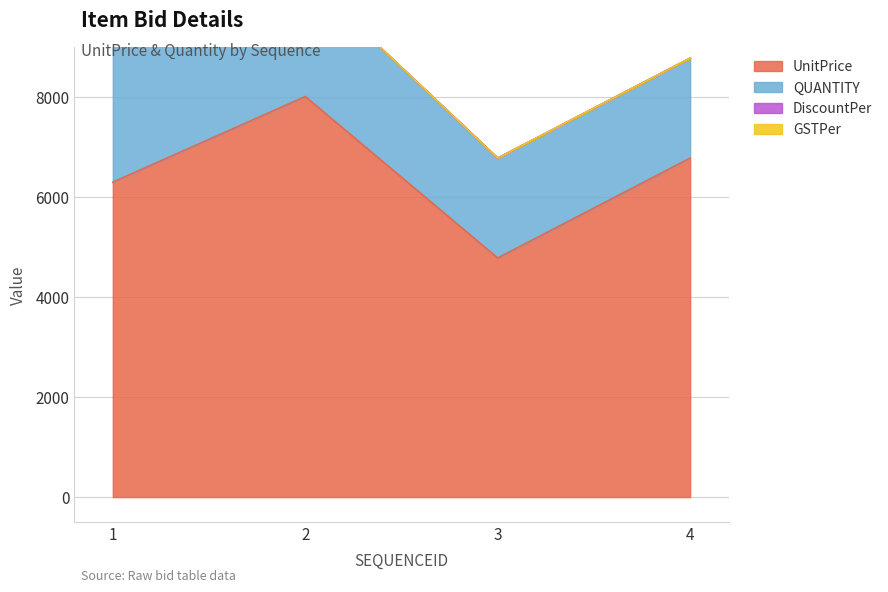

Which series has the largest range (max minus min)?

UnitPrice